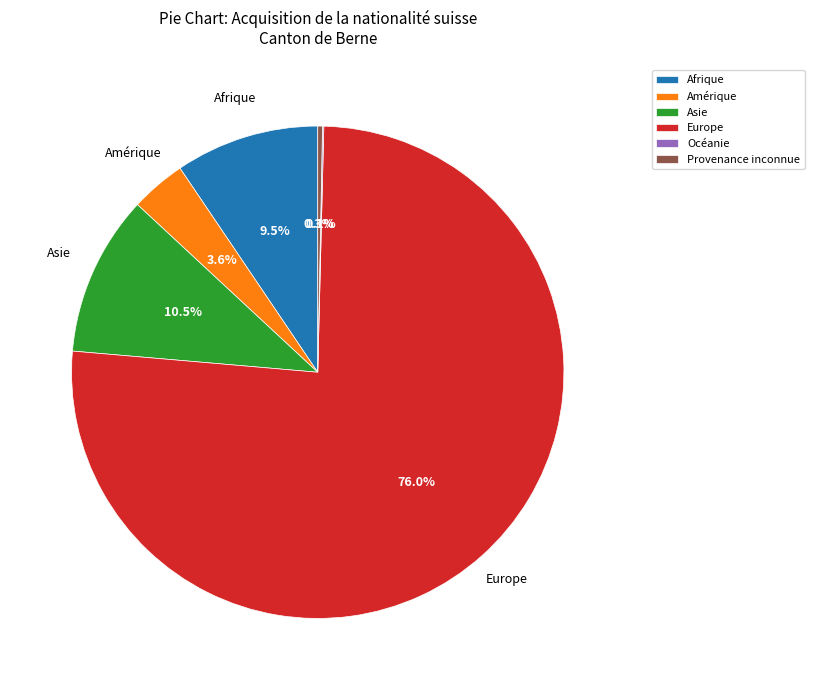

Combined, what portion of the pie is Afrique and Provenance inconnue?

9.8%